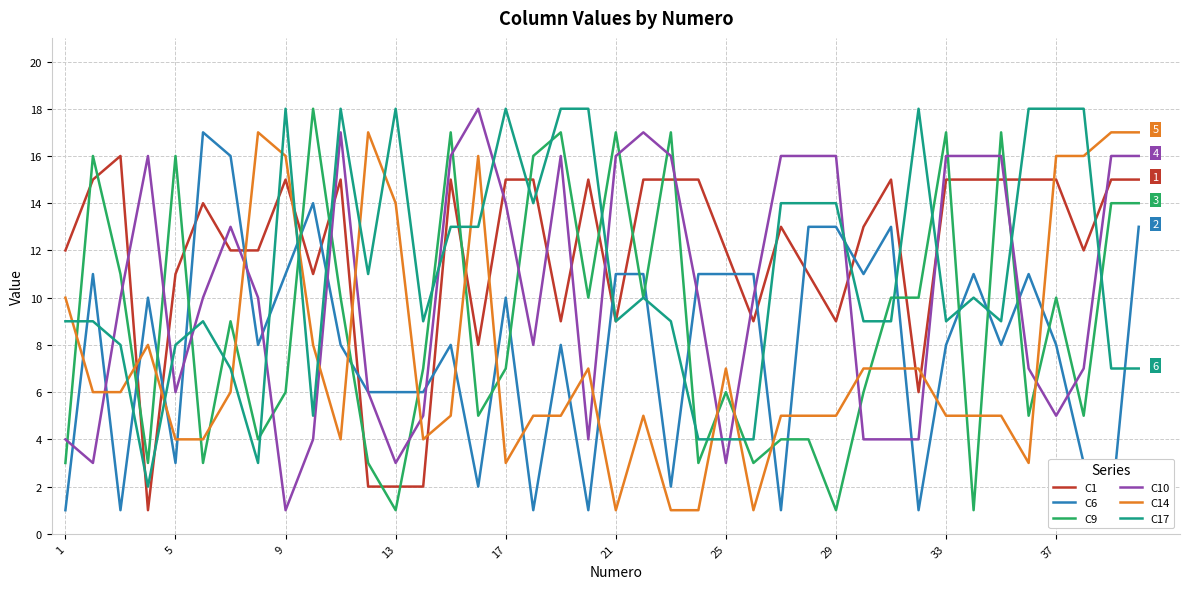

Is it true that C10 equals 25 at 33?

False